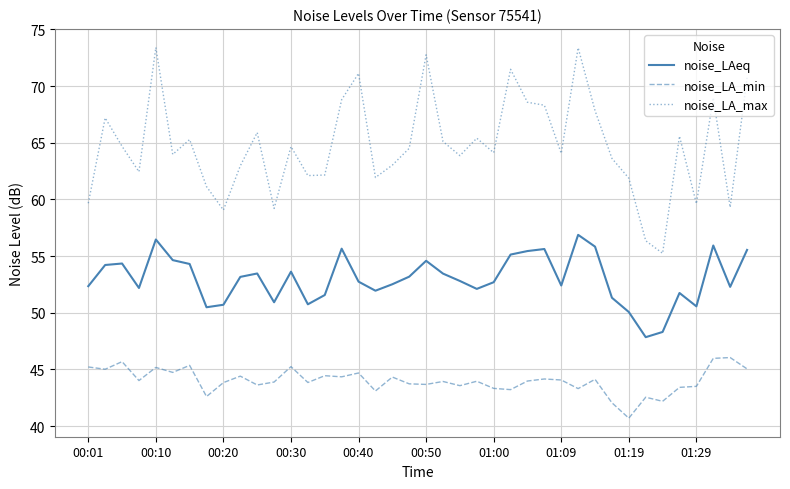

What is the difference between the maximum and minimum values in the noise_LA_max series?

18.2